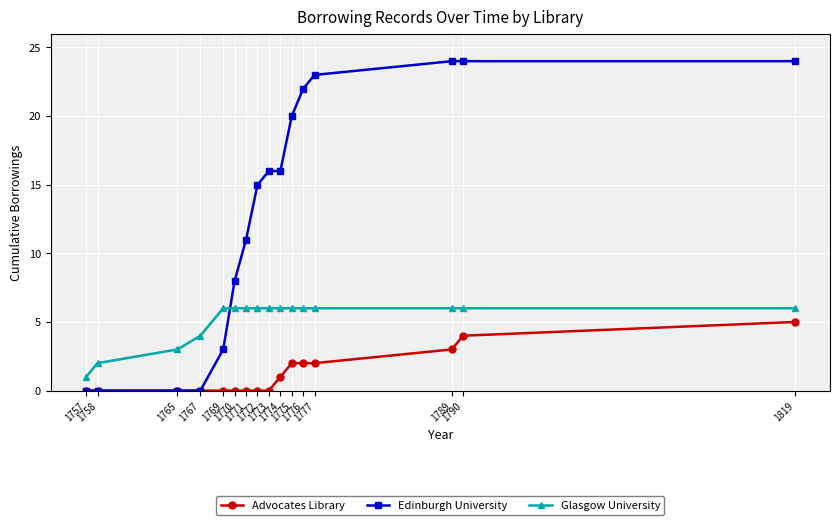

Where is Edinburgh University nearest to the value 12?

1771